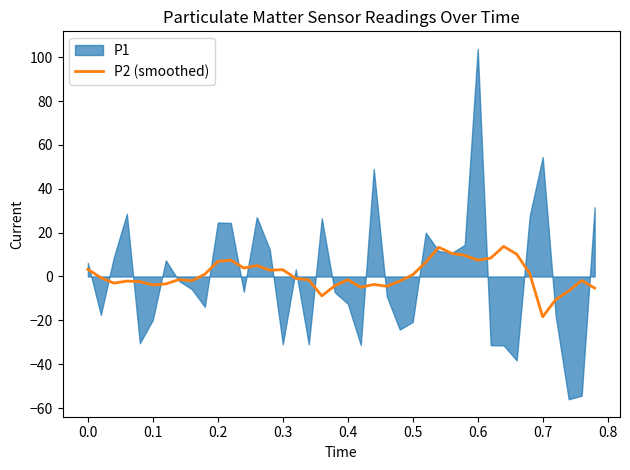

What is the minimum value for P2 (smoothed)?

-18.4